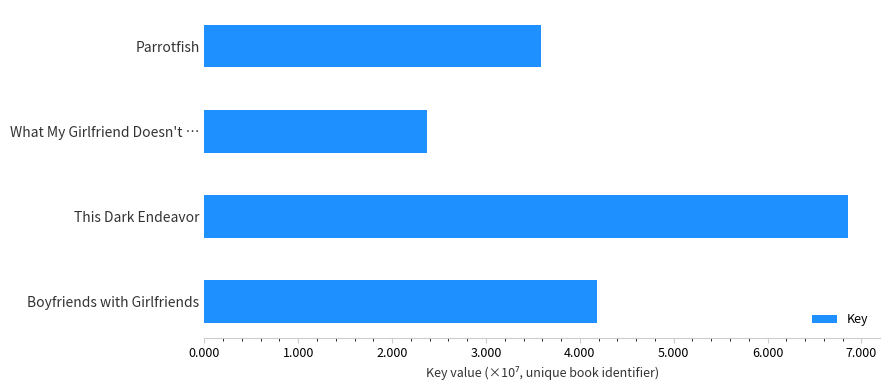

List the labels in order of value, smallest first.

What My Girlfriend Doesn't …, Parrotfish, Boyfriends with Girlfriends, This Dark Endeavor